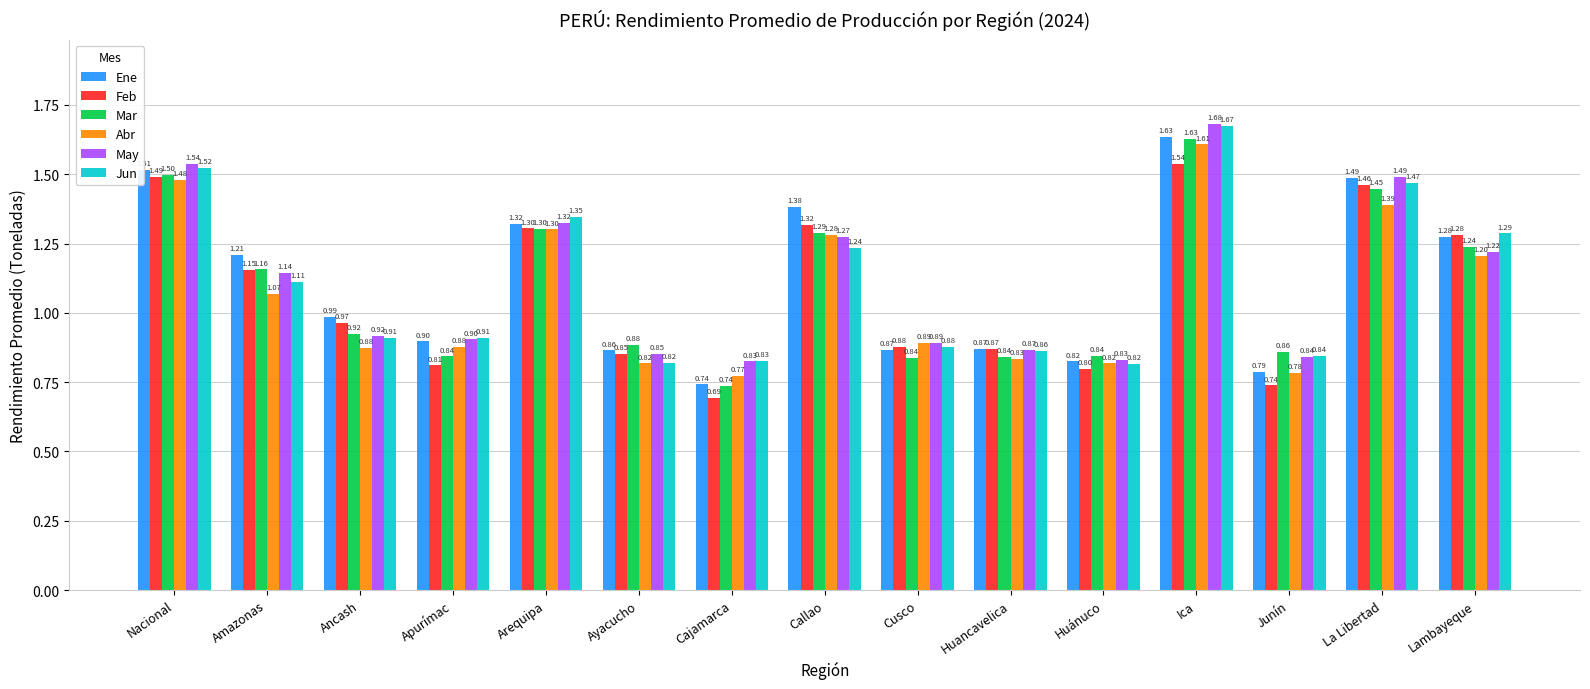

At which label does Abr reach its peak?

Ica